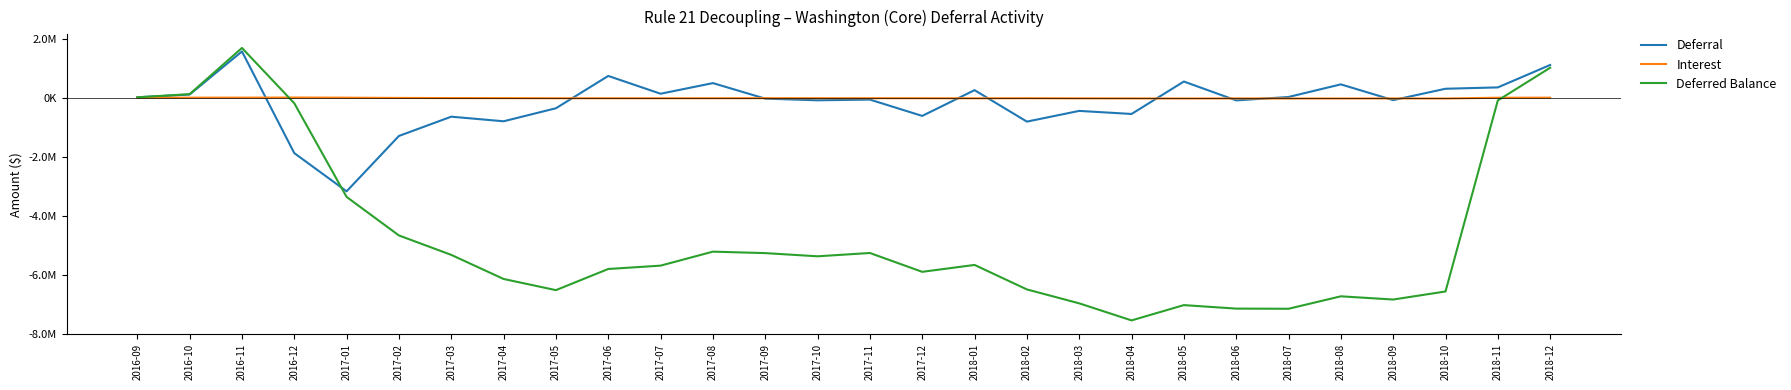

How many interior local valleys does the Interest series have?

6